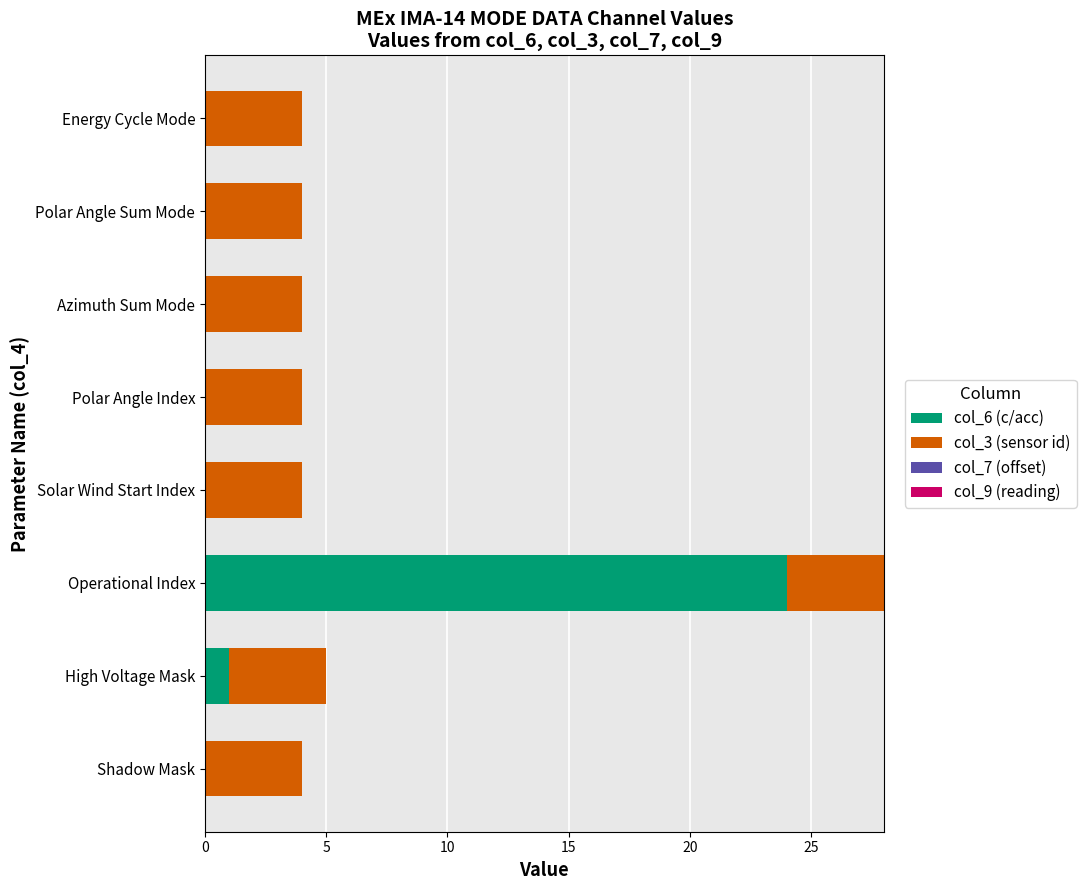

What is the total value across all series at Polar Angle Sum Mode?

4